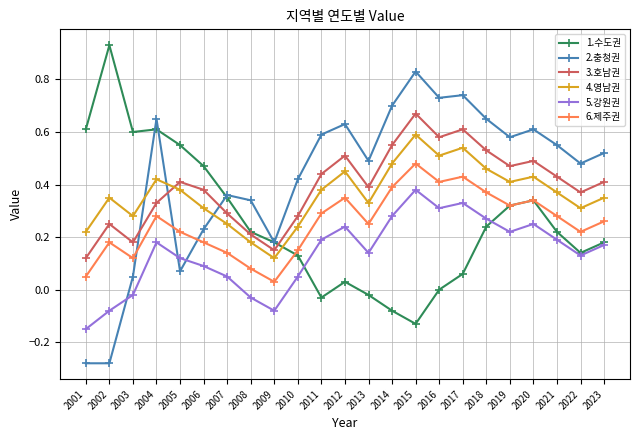

List the series in order of their peak value, highest first.

1.수도권, 2.충청권, 3.호남권, 4.영남권, 6.제주권, 5.강원권